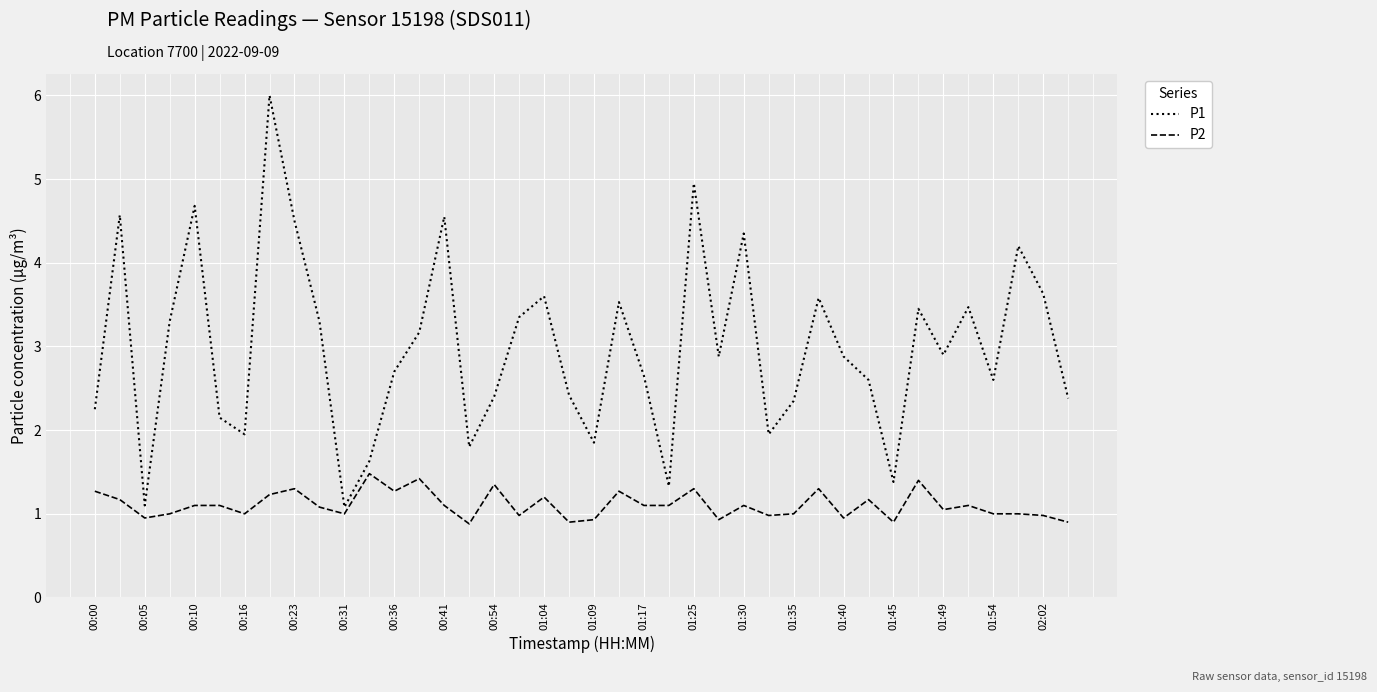

Which series has the largest total across all categories?

P1